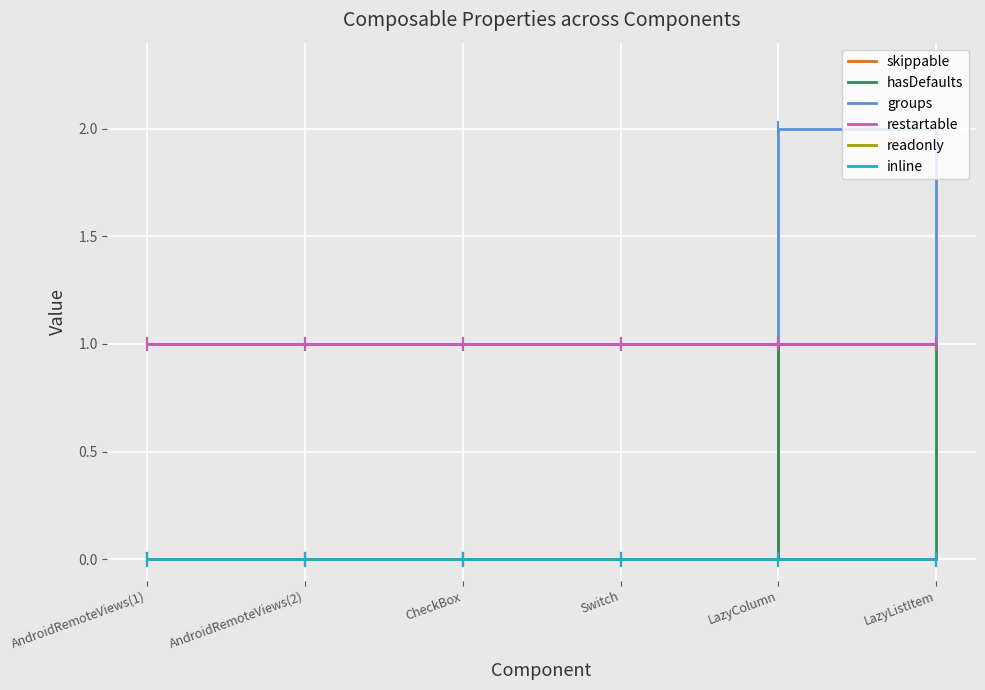

Is this an area chart (filled region under the line)?

No